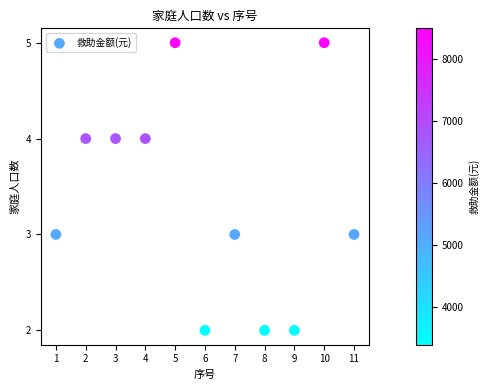

What is the range of X values (max minus min)?

10